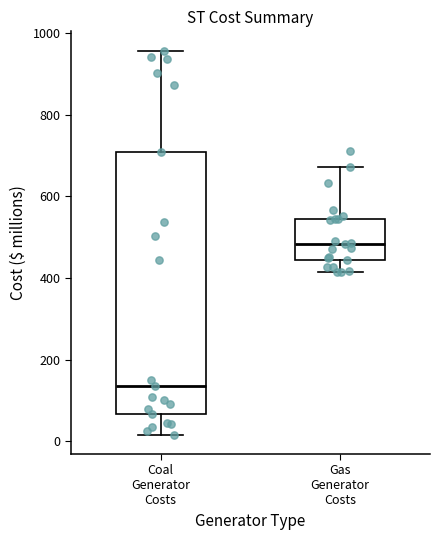

Where does the upper whisker of the box for Gas Generator Costs end on the y-axis? The values are not printed on the chart, so give them approximately, as read against the axis.

680